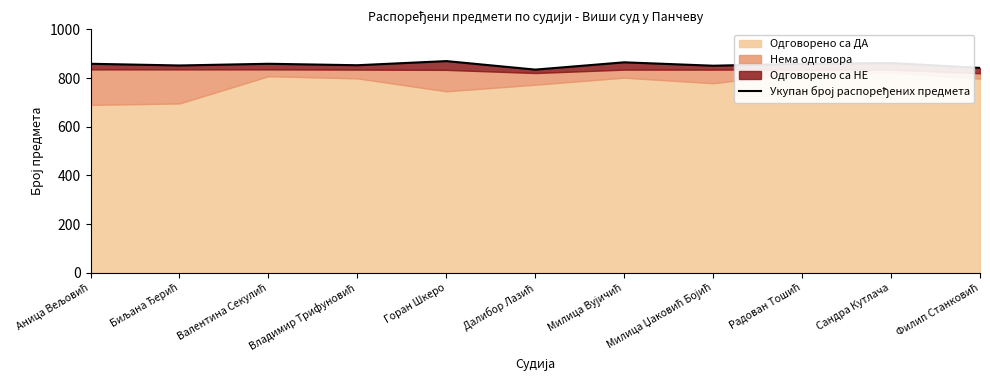

Does the chart have visible grid lines?

No